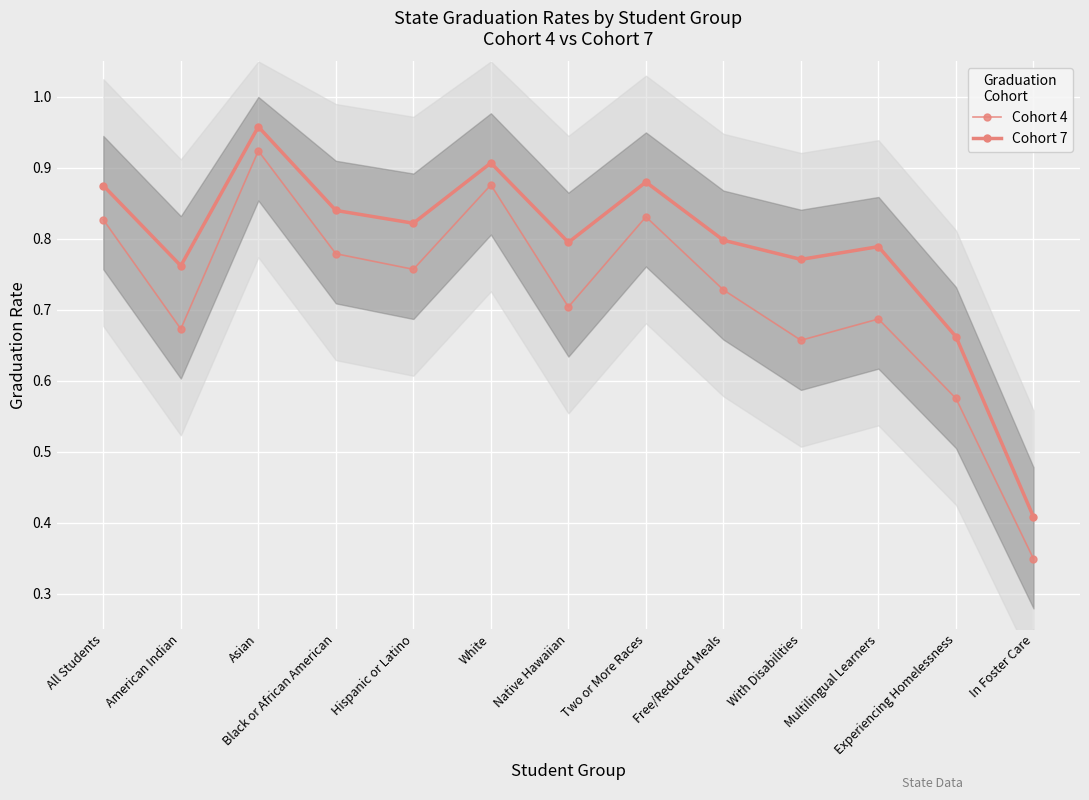

Rank the categories by Cohort 7 value from highest to lowest.

Asian, White, Two or More Races, All Students, Black or African American, Hispanic or Latino, Free/Reduced Meals, Native Hawaiian, Multilingual Learners, With Disabilities, American Indian, Experiencing Homelessness, In Foster Care